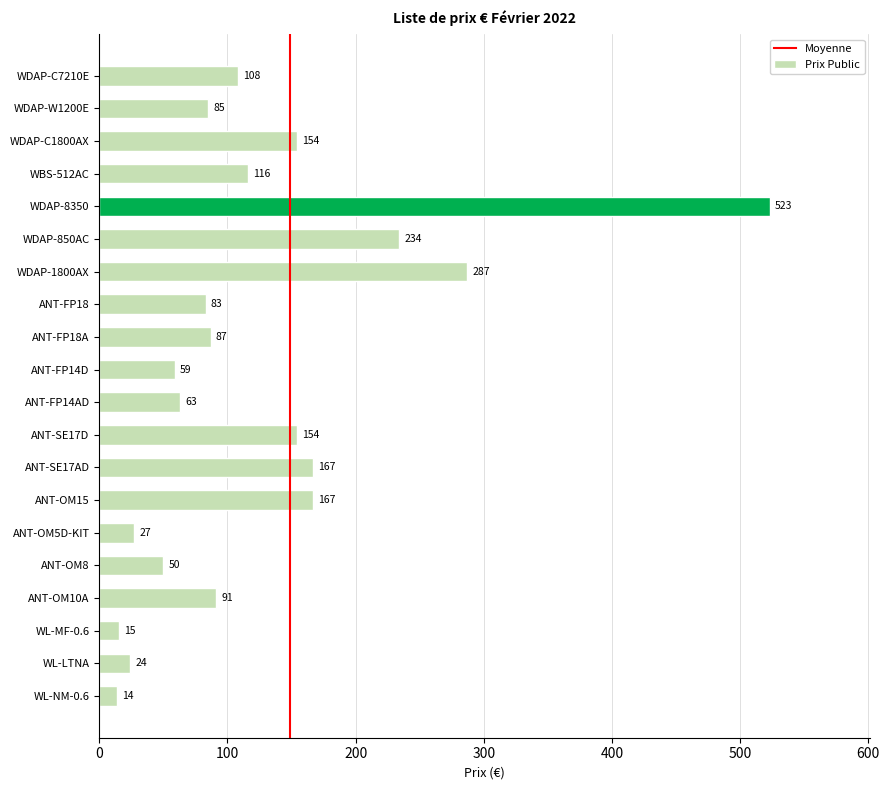

The chart shows a value of 83 at ANT-FP18. True or false?

True